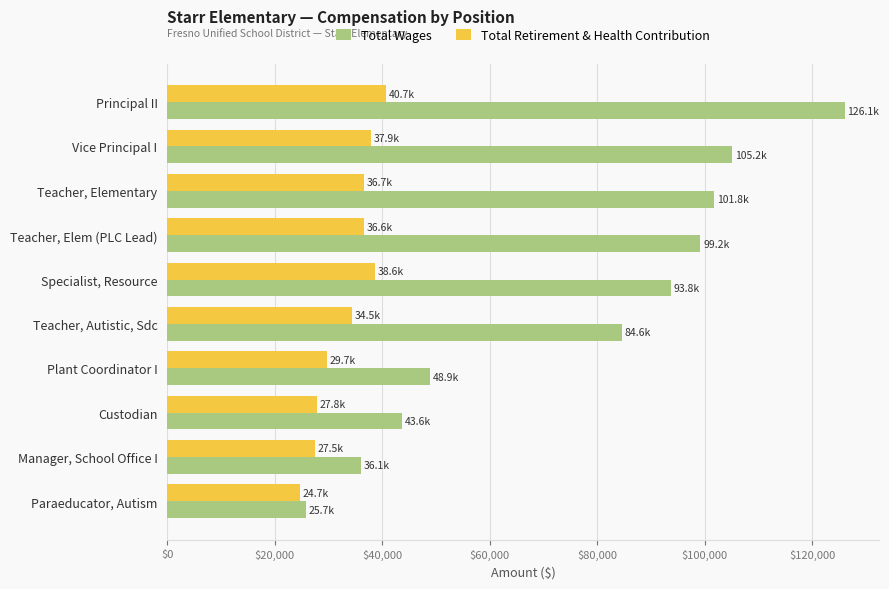

True or false: Total Retirement & Health Contribution has a value of 37919 at Vice Principal I.

True